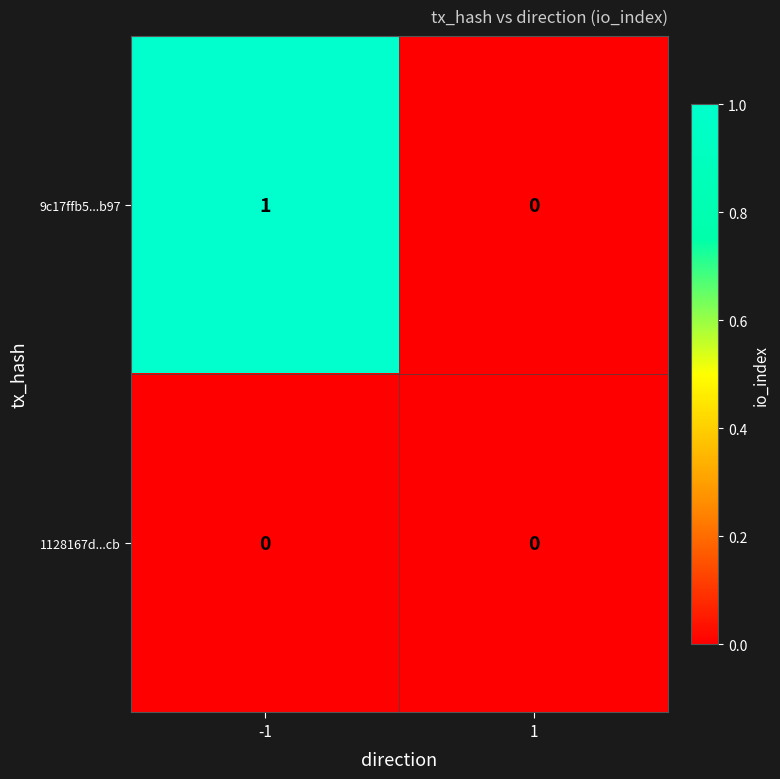

Reading left to right, what are all the values shown in this chart?

9c17ffb5...b97: -1=1	1=0
1128167d...cb: -1=0	1=0